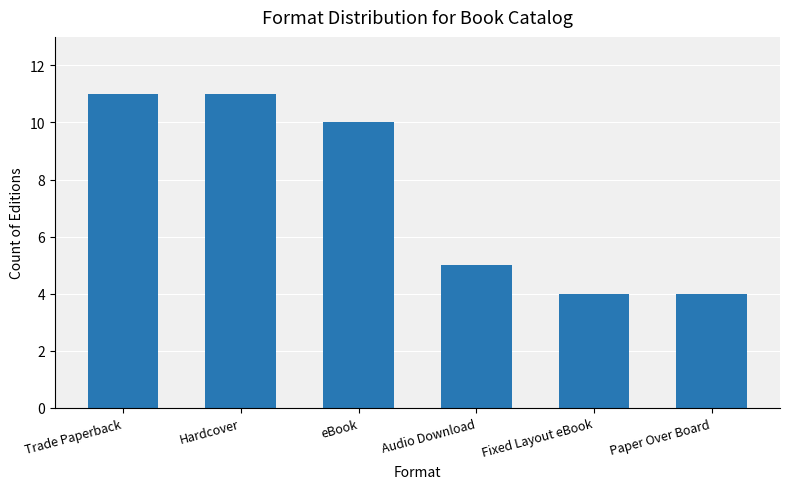

What is the label of the 3rd bar from the right?

Audio Download